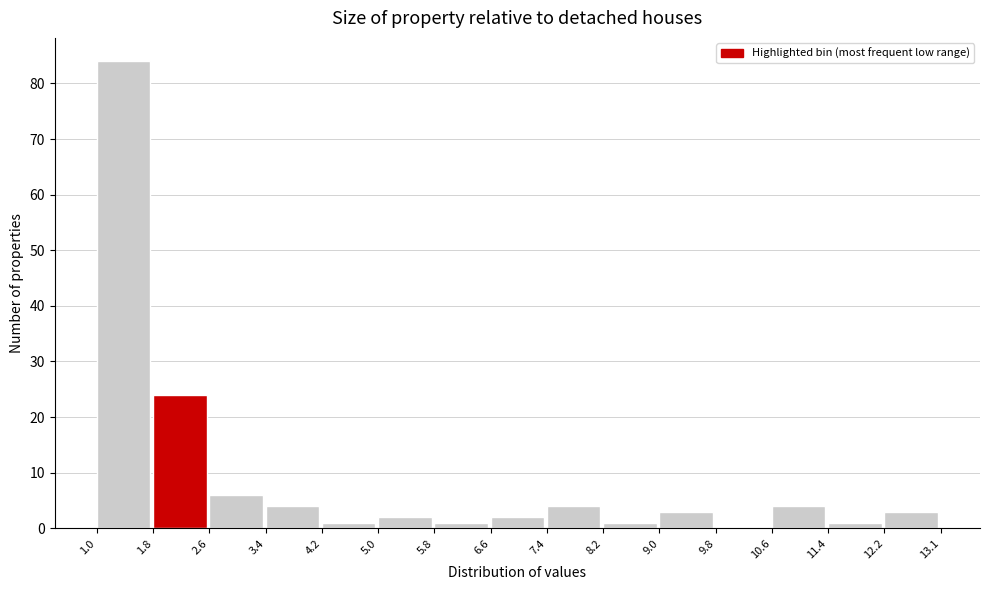

Over which range of the x-axis is the bar tallest?

1.0 to 1.8